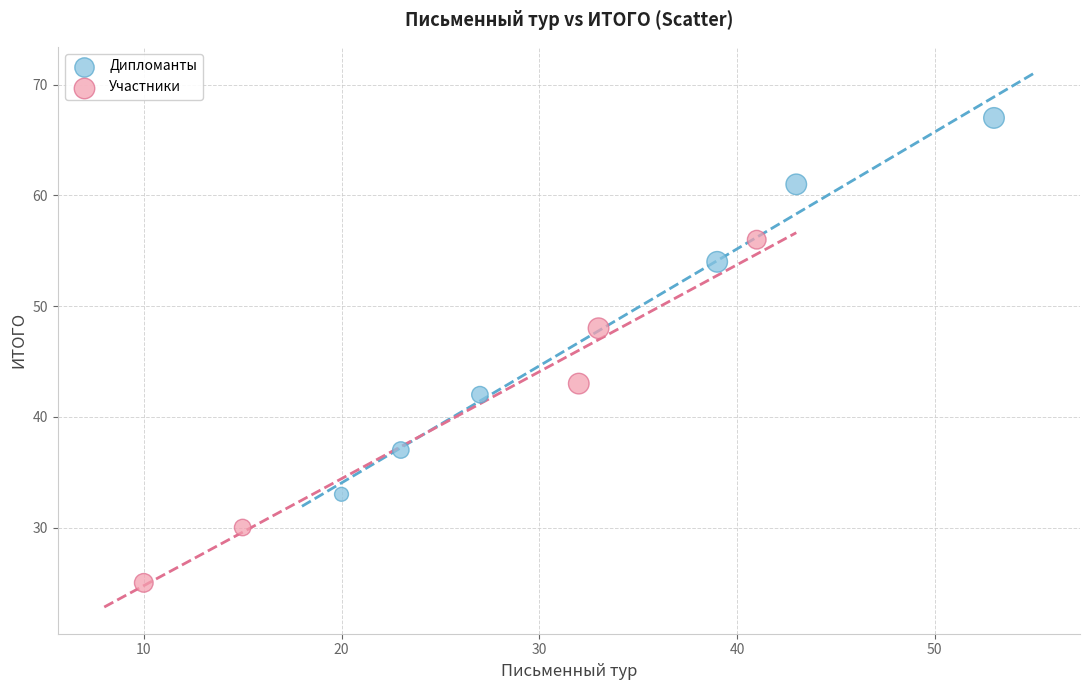

Which series contains the highest Y value?

Дипломанты